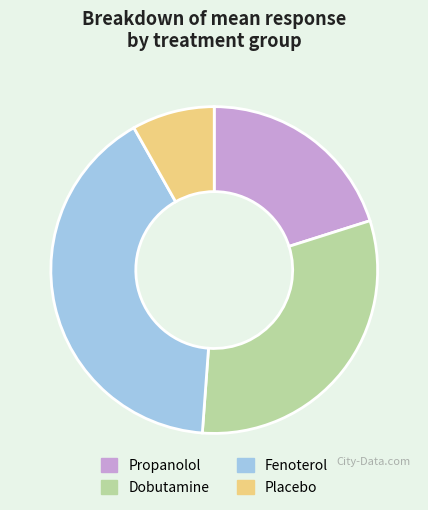

Count the number of slices in the pie.

4